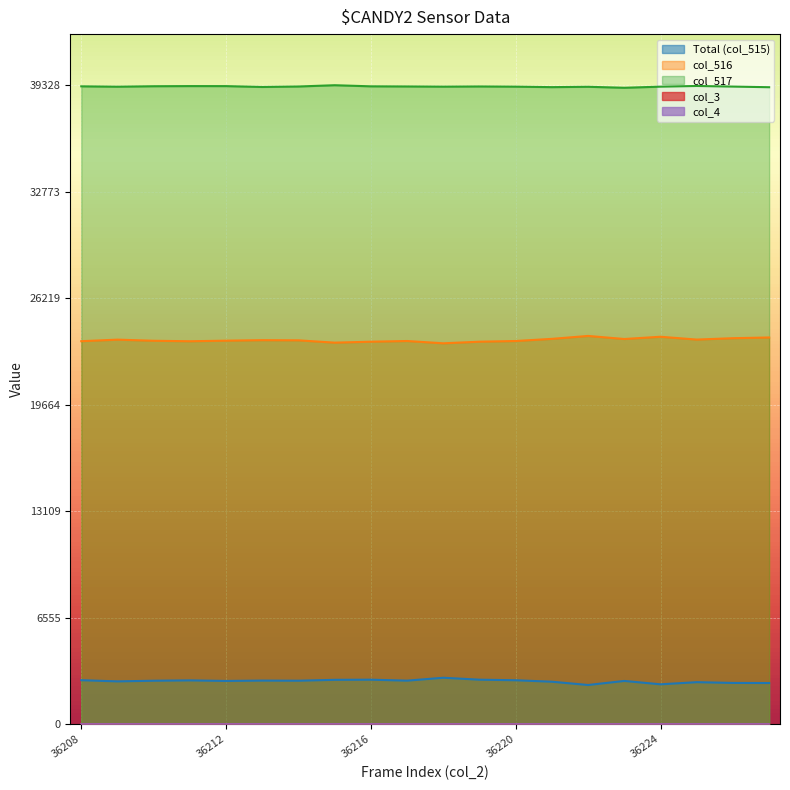

Which has a higher value, 36221 or 36227?

36221